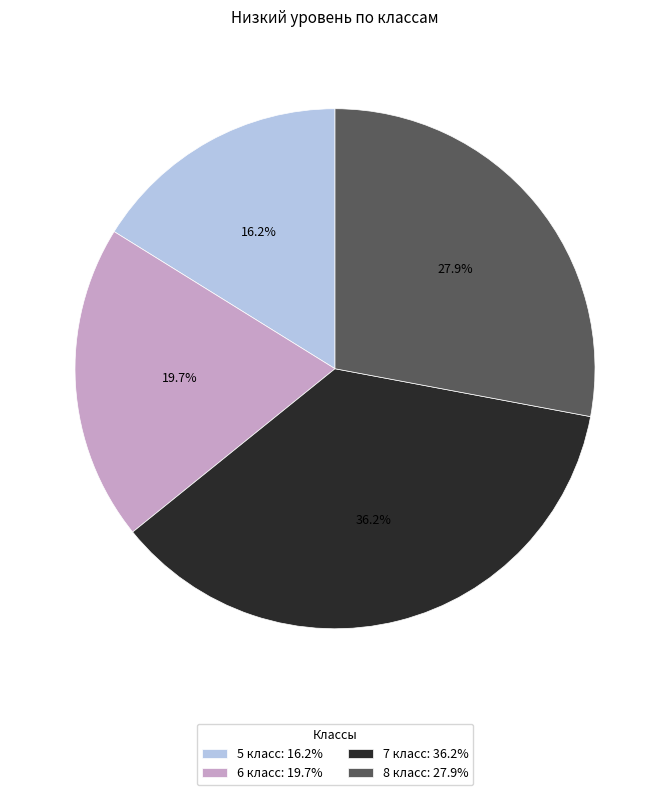

Which slice is the smallest?

5 класс